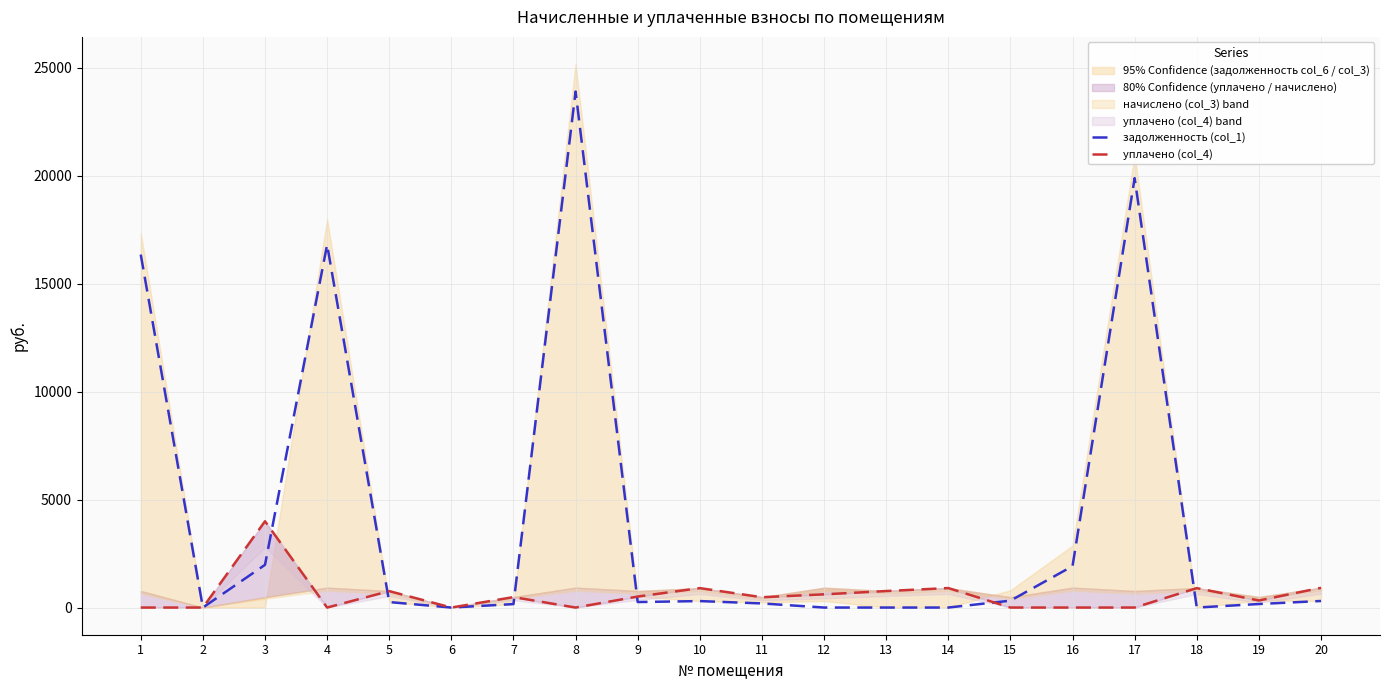

What is the spread (max minus min) of values at 4?

16810.6